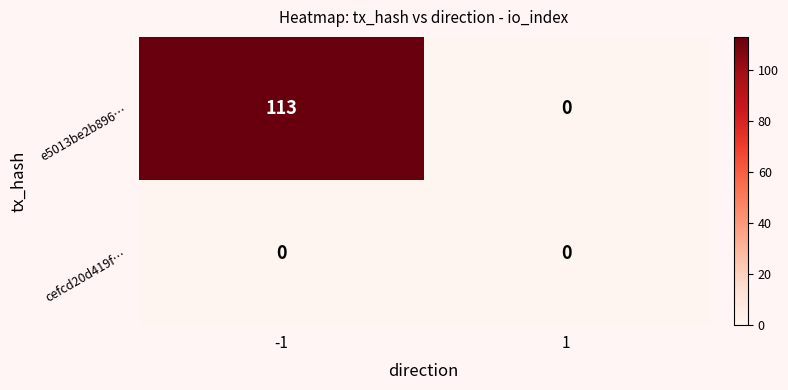

The value of cefcd20d419f… at 1 is 0. True or false?

True